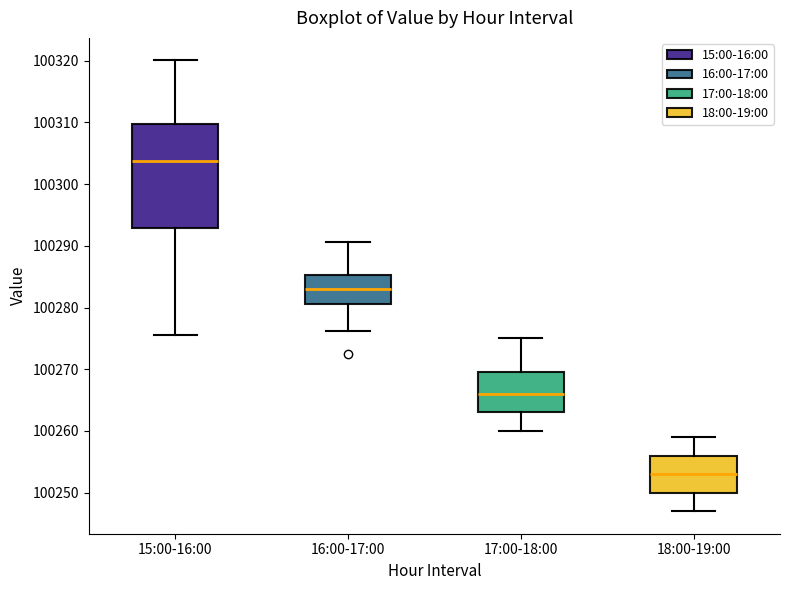

Comparing the boxes themselves (not the whiskers), which one is the tallest?

15:00-16:00